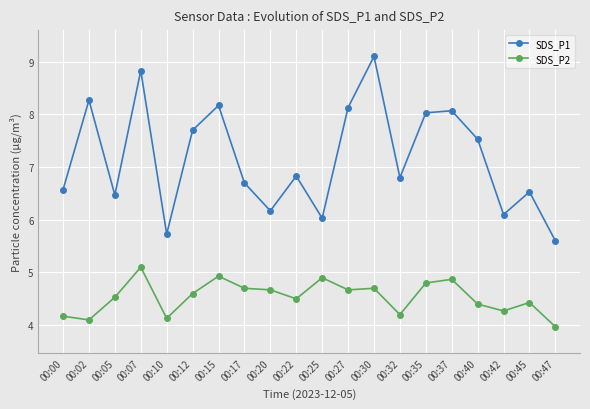

What is the minimum value shown in the chart?

4.0